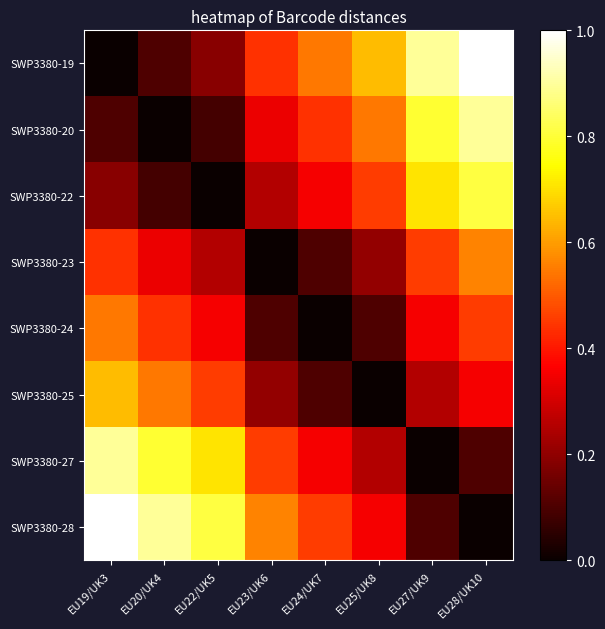

Reading right to left, transcribe all the data shown in this chart.

SWP3380-19: EU28/UK10=1.0	EU27/UK9=0.9	EU25/UK8=0.6	EU24/UK7=0.5	EU23/UK6=0.4	EU22/UK5=0.2	EU20/UK4=0.1	EU19/UK3=0.0
SWP3380-20: EU28/UK10=0.9	EU27/UK9=0.8	EU25/UK8=0.5	EU24/UK7=0.4	EU23/UK6=0.3	EU22/UK5=0.1	EU20/UK4=0.0	EU19/UK3=0.1
SWP3380-22: EU28/UK10=0.8	EU27/UK9=0.7	EU25/UK8=0.5	EU24/UK7=0.4	EU23/UK6=0.2	EU22/UK5=0.0	EU20/UK4=0.1	EU19/UK3=0.2
SWP3380-23: EU28/UK10=0.6	EU27/UK9=0.5	EU25/UK8=0.2	EU24/UK7=0.1	EU23/UK6=0.0	EU22/UK5=0.2	EU20/UK4=0.3	EU19/UK3=0.4
SWP3380-24: EU28/UK10=0.5	EU27/UK9=0.4	EU25/UK8=0.1	EU24/UK7=0.0	EU23/UK6=0.1	EU22/UK5=0.4	EU20/UK4=0.4	EU19/UK3=0.5
SWP3380-25: EU28/UK10=0.4	EU27/UK9=0.2	EU25/UK8=0.0	EU24/UK7=0.1	EU23/UK6=0.2	EU22/UK5=0.5	EU20/UK4=0.5	EU19/UK3=0.6
SWP3380-27: EU28/UK10=0.1	EU27/UK9=0.0	EU25/UK8=0.2	EU24/UK7=0.4	EU23/UK6=0.5	EU22/UK5=0.7	EU20/UK4=0.8	EU19/UK3=0.9
SWP3380-28: EU28/UK10=0.0	EU27/UK9=0.1	EU25/UK8=0.4	EU24/UK7=0.5	EU23/UK6=0.6	EU22/UK5=0.8	EU20/UK4=0.9	EU19/UK3=1.0